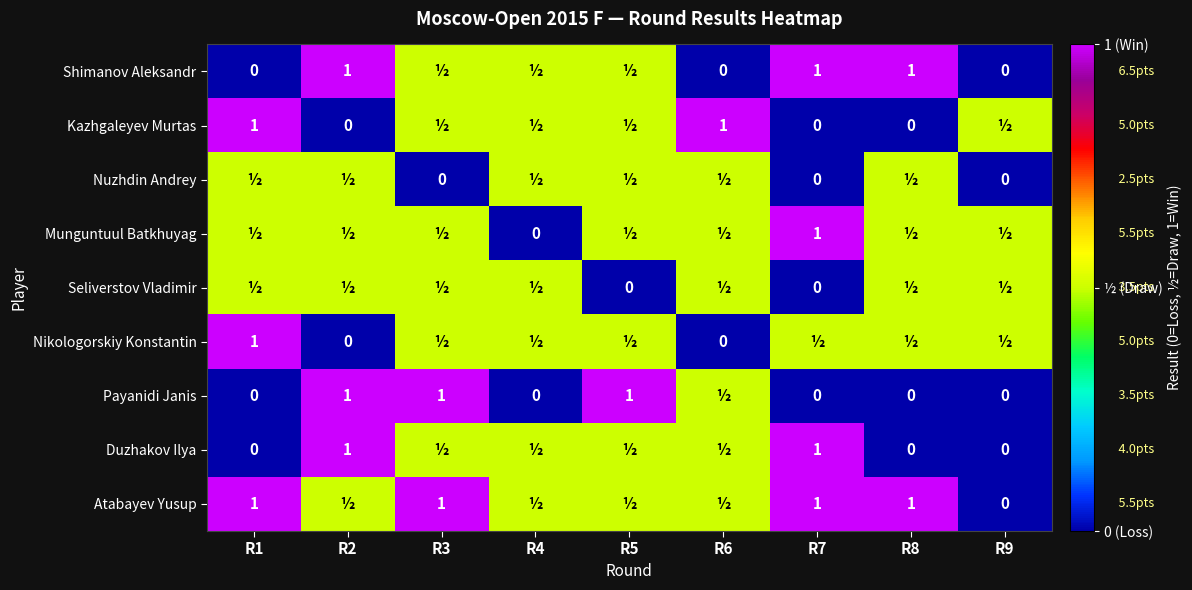

True or false: Munguntuul Batkhuyag has a value of 1.0 at R7.

True